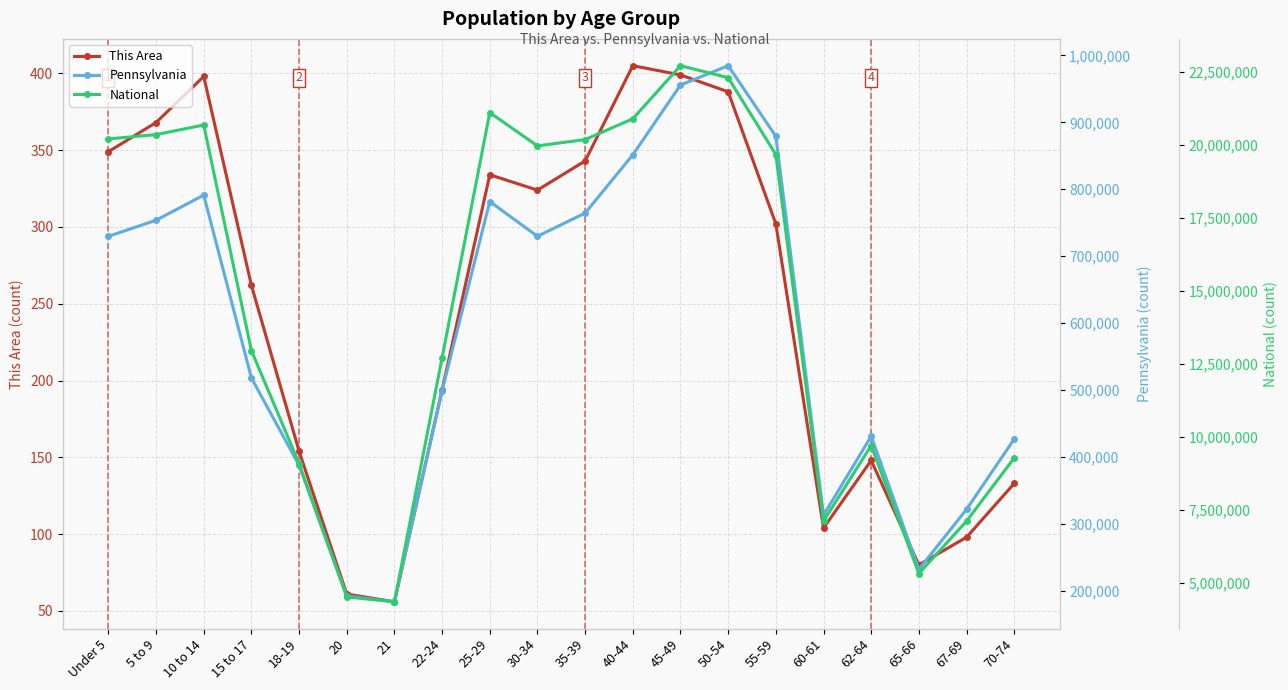

True or false: National has a value of 13111109 at 50-54.

False